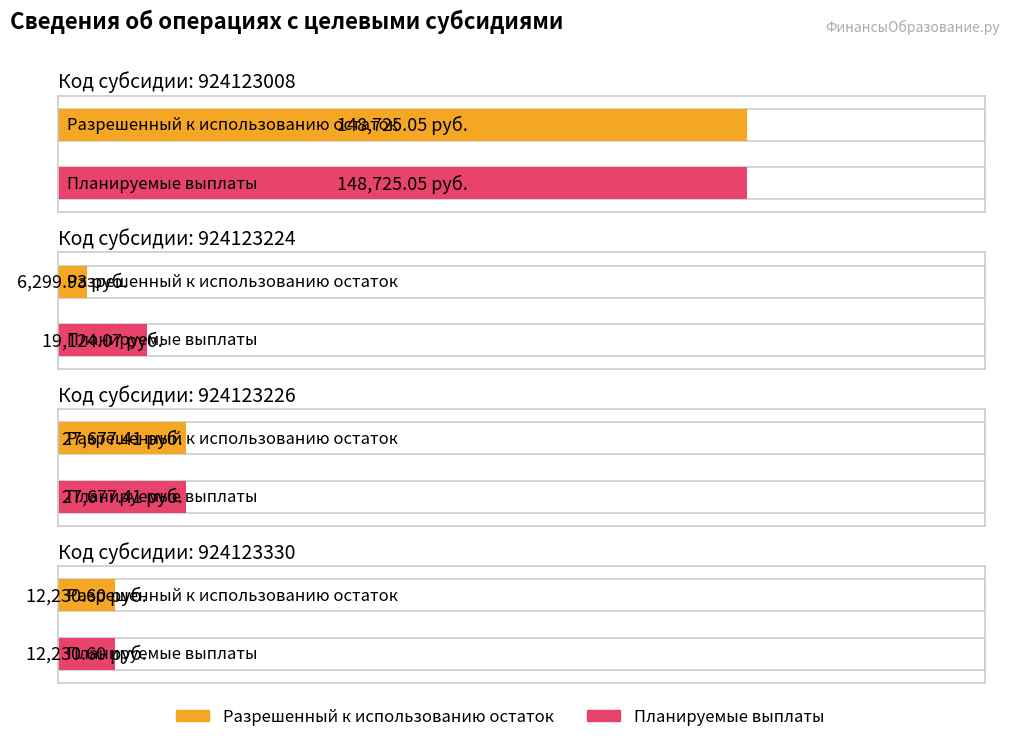

What is the greatest value displayed?

148725.0